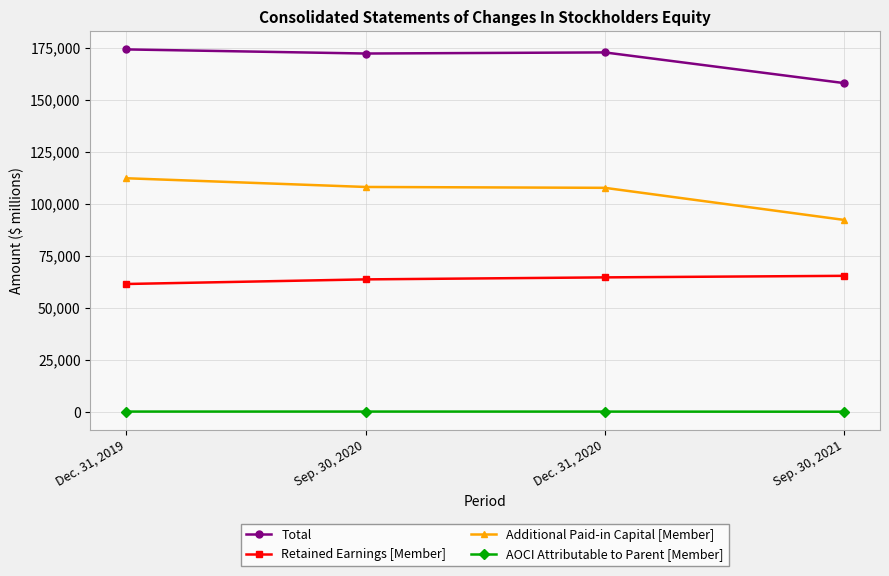

Is it true that Additional Paid-in Capital [Member] equals 154822 at Dec. 31, 2019?

False